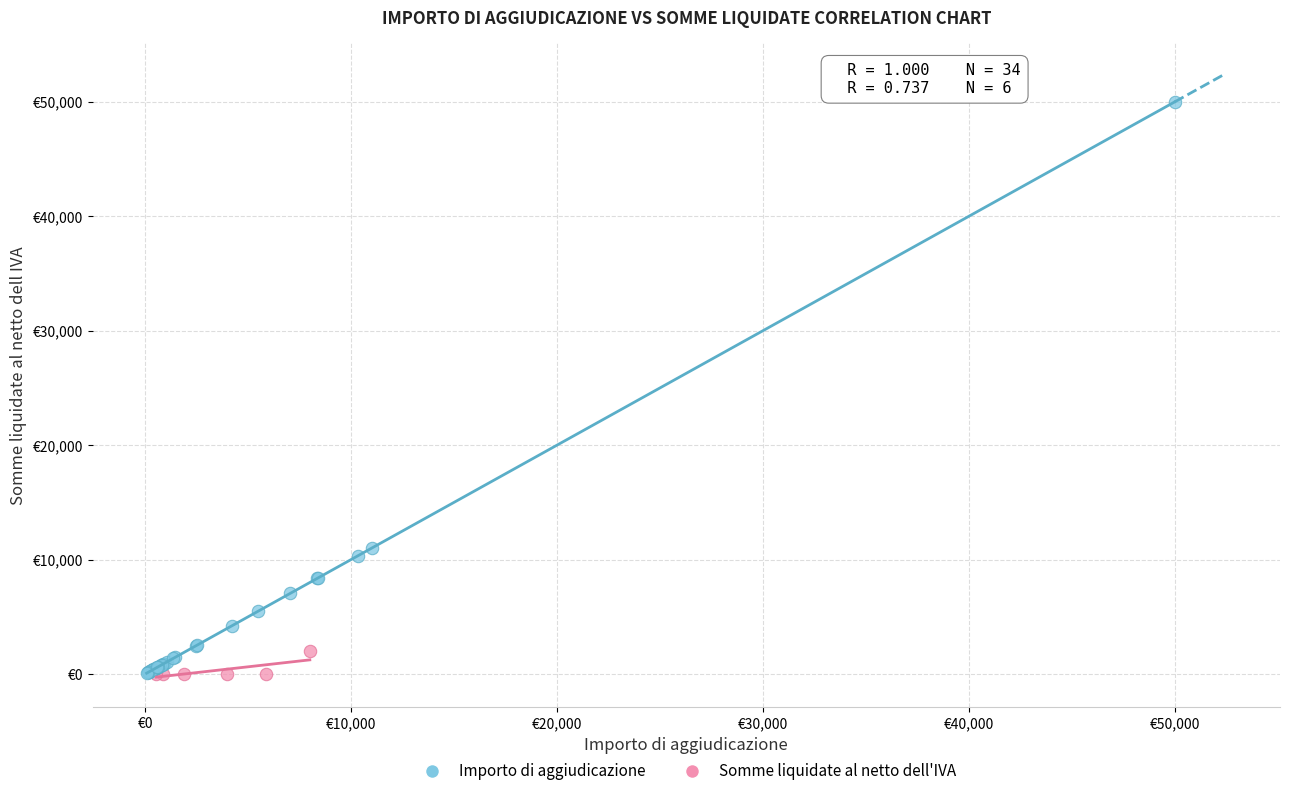

Which series contains the highest Y value?

Somme liquidate al netto dell'IVA